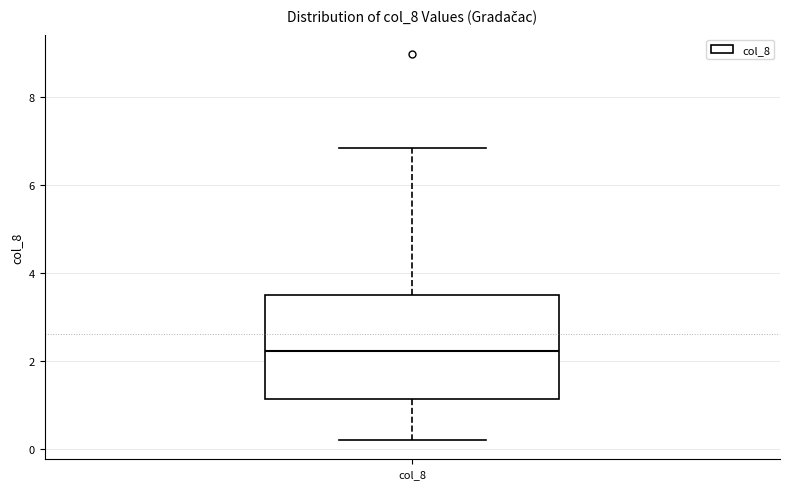

Where is the lower edge of the box for col_8 on the y-axis? The values are not printed on the chart, so give them approximately, as read against the axis.

1.2